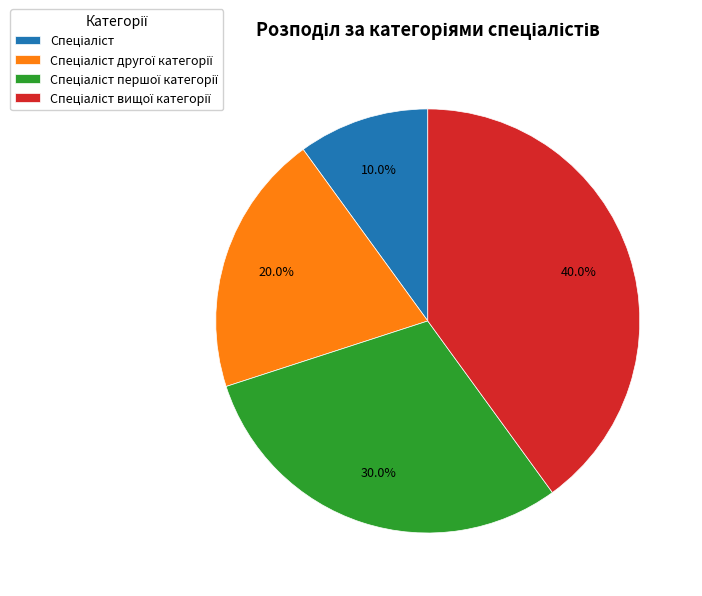

Count the number of slices in the pie.

4